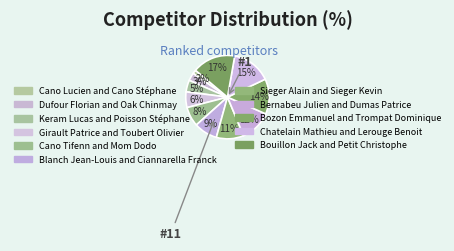

Between Cano Tifenn and Mom Dodo and Keram Lucas and Poisson Stéphane, which is larger?

Cano Tifenn and Mom Dodo